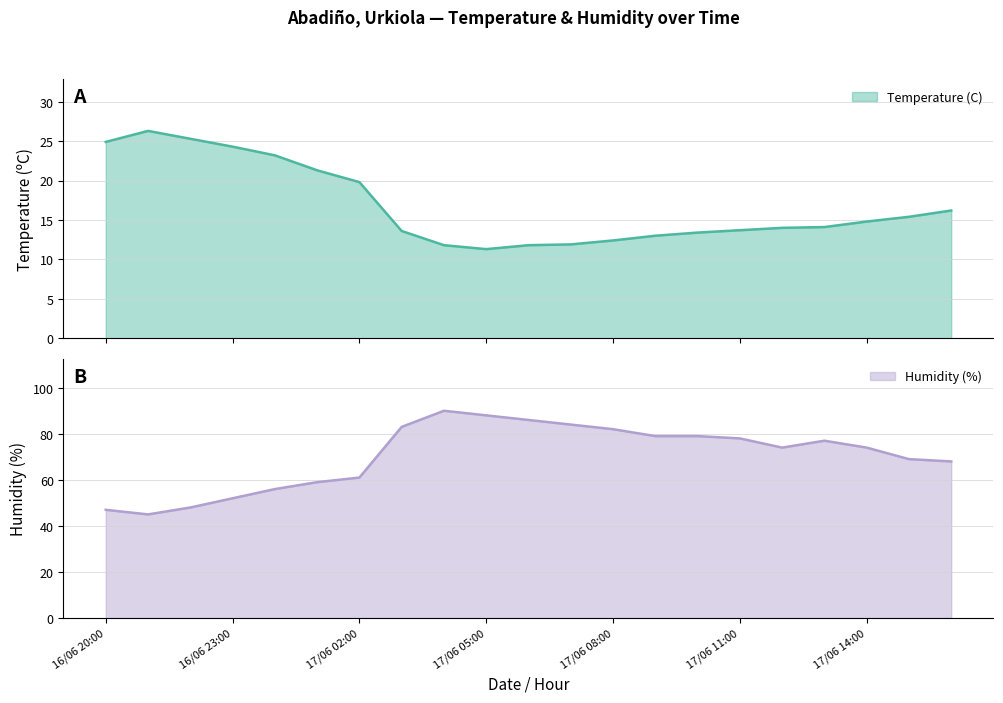

How many values in the Humidity (%) series exceed 74?

10